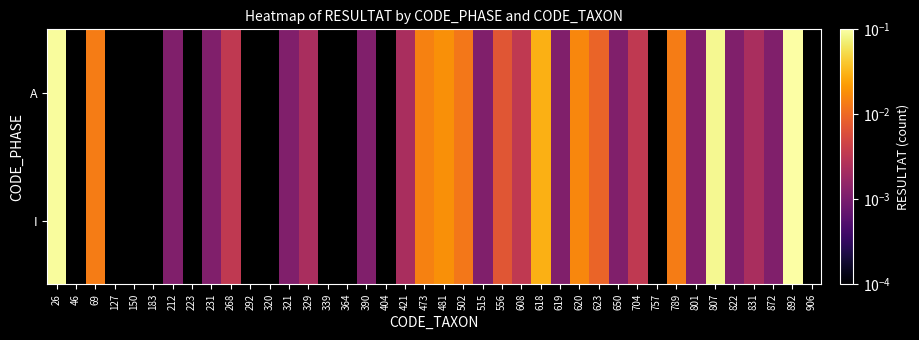

How many distinct data groups are displayed?

2